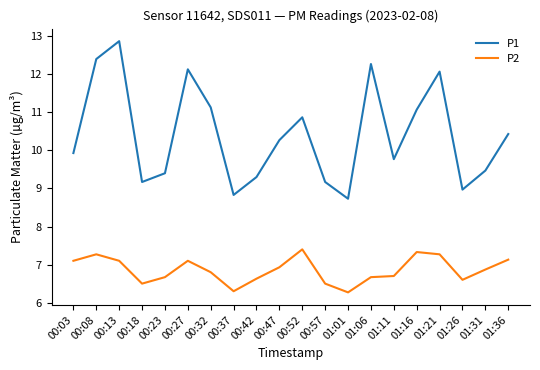

In P2, how many points are higher than both neighbors (excluding endpoints)?

4